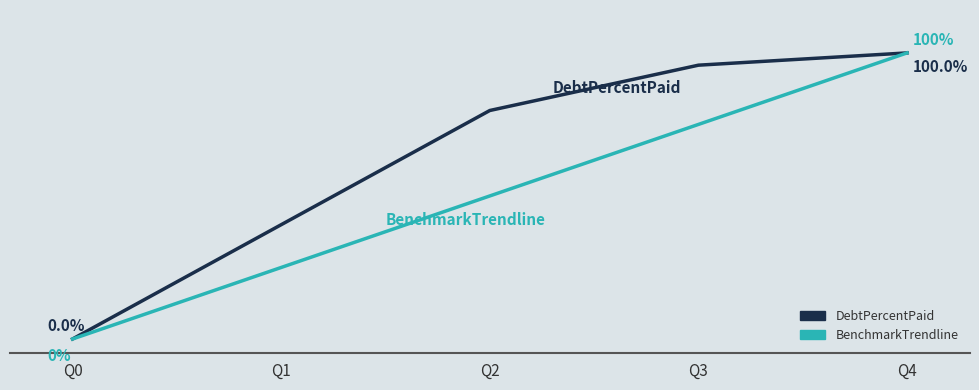

The value of DebtPercentPaid at Q1 is 40.0. True or false?

True